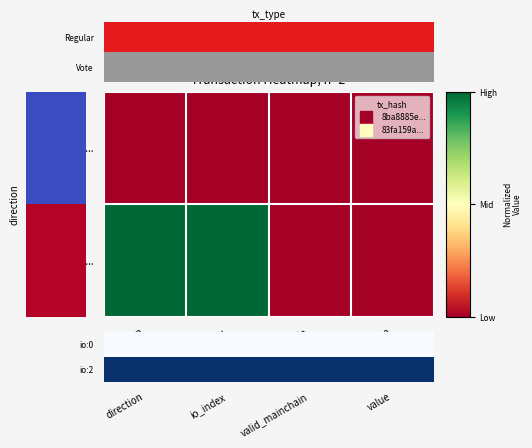

List the labels in order of io:0 value, smallest first.

direction, io_index, valid_mainchain, value